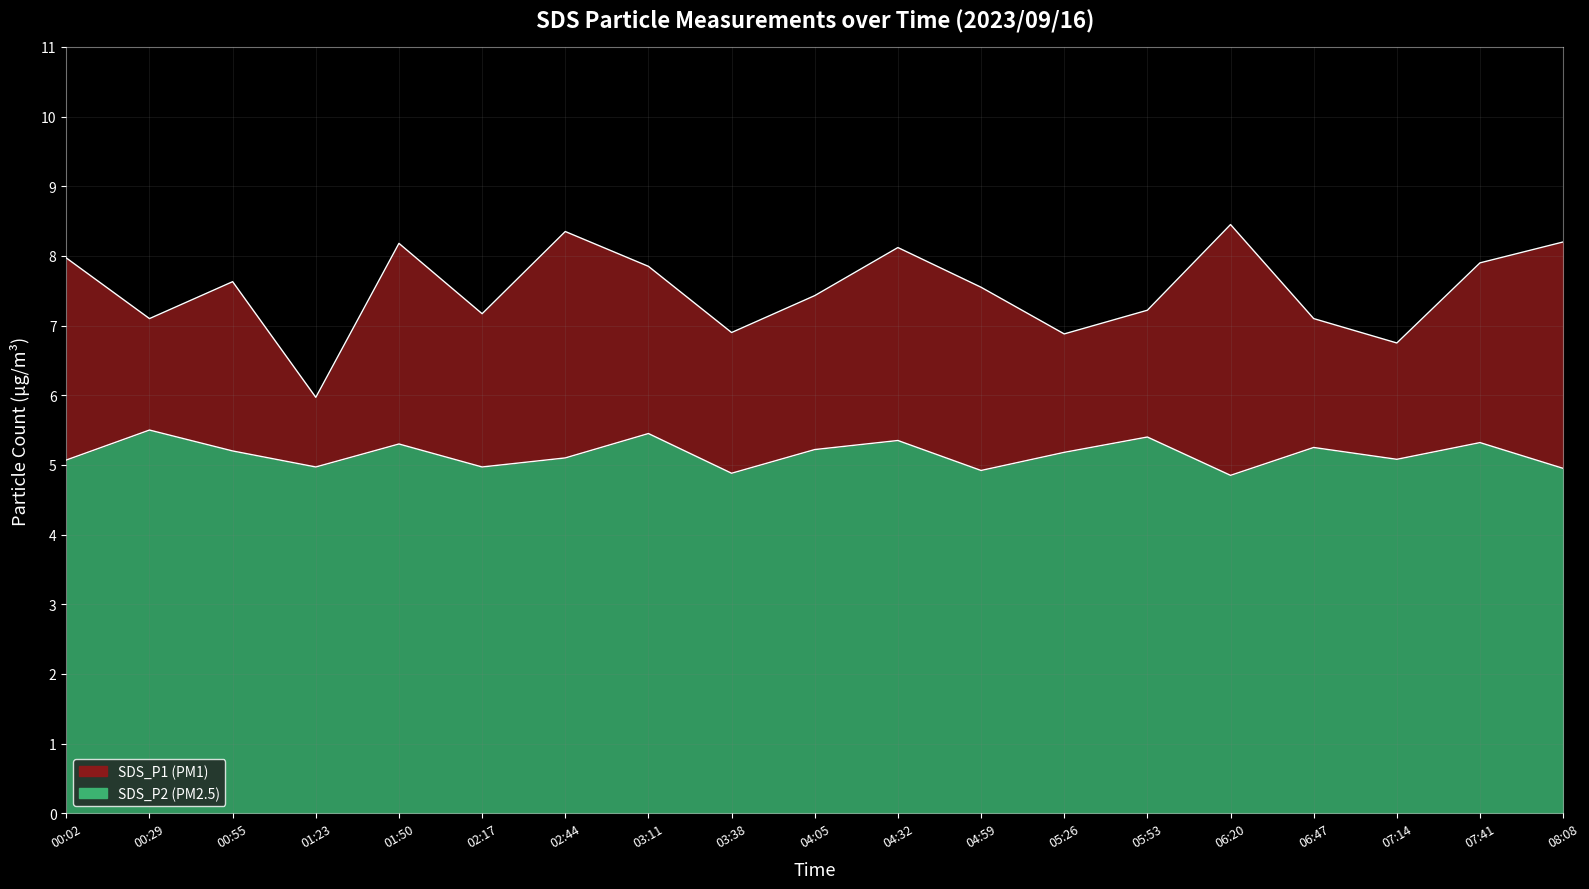

What is the lowest value of the SDS_P2 series?

4.8